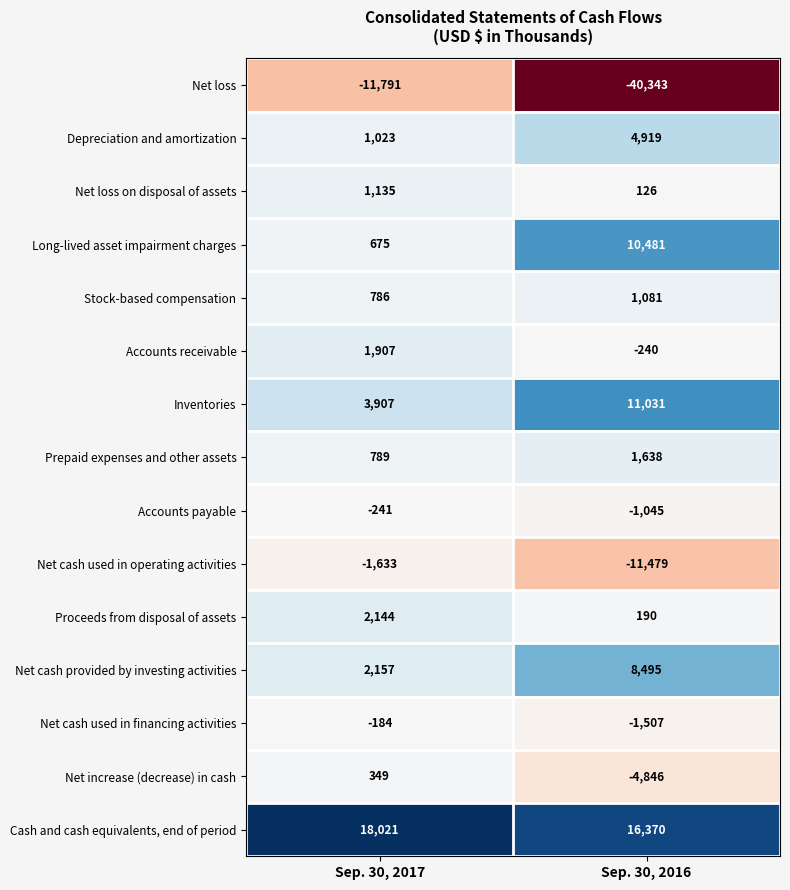

What is the minimum value shown in the chart?

-40343